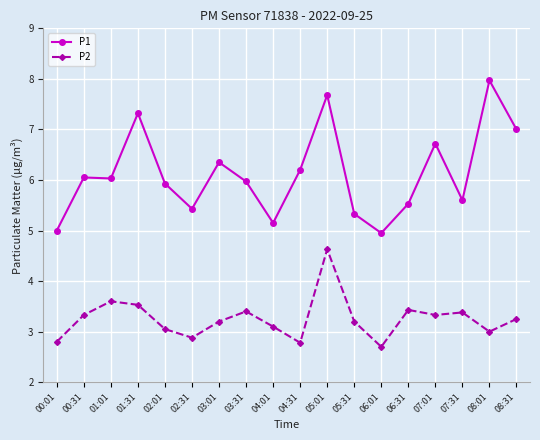

What position from the left is 06:01?

13